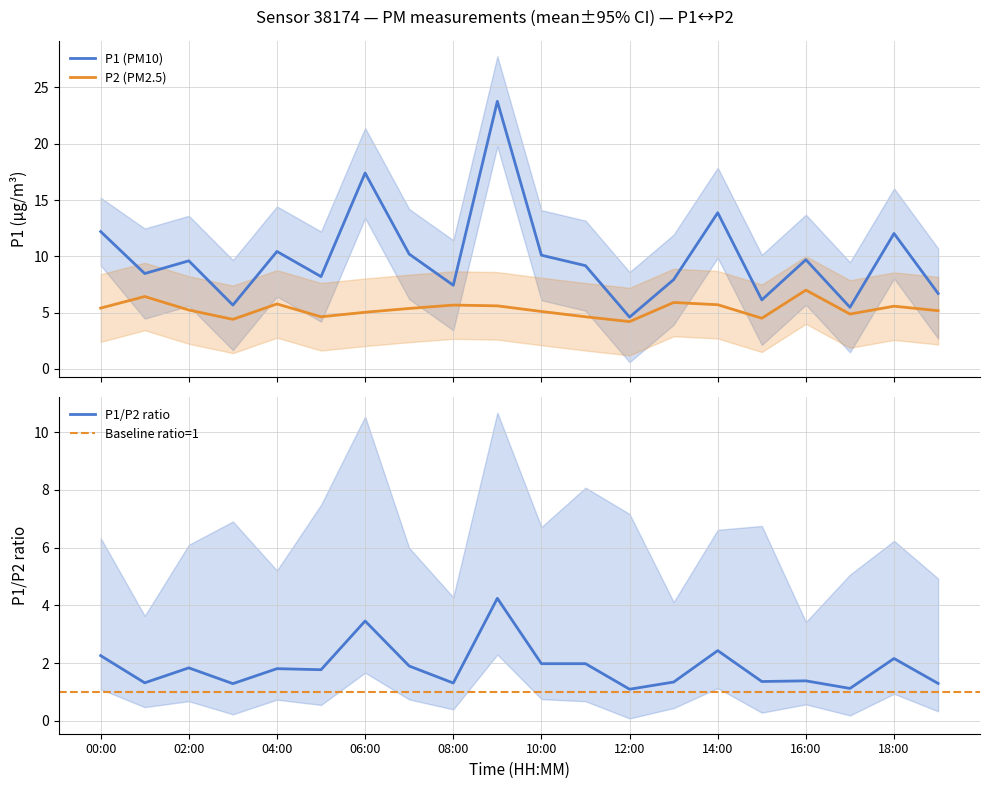

List the series in order of their peak value, lowest first.

P2_lower, P2, P2_upper, P1_lower, P1, P1_upper